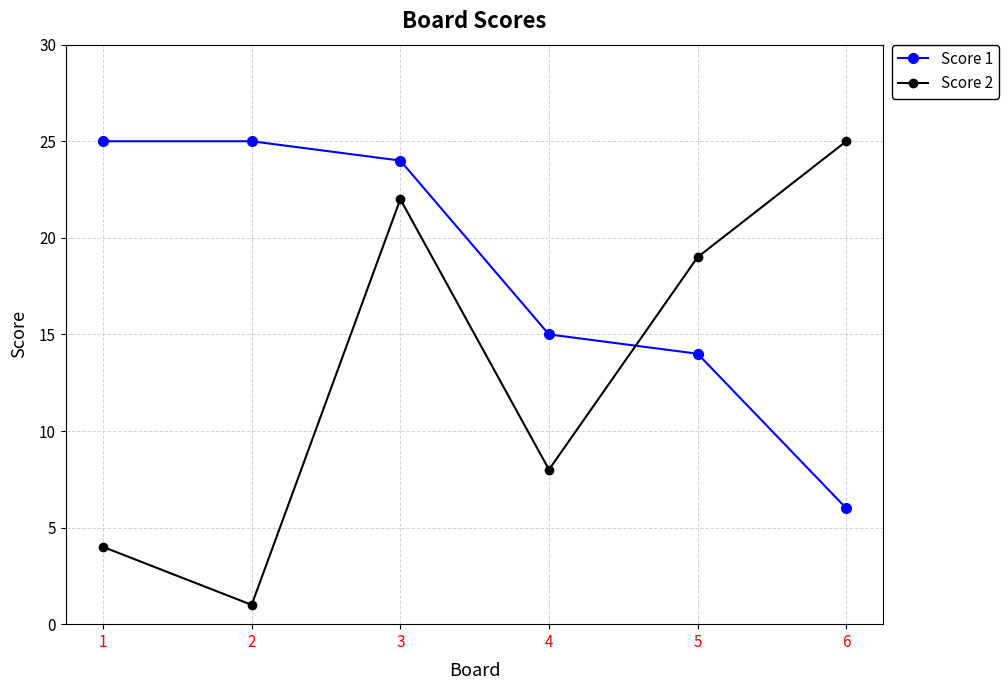

Between which two adjacent categories do Score 1 and Score 2 first intersect?

4 and 5